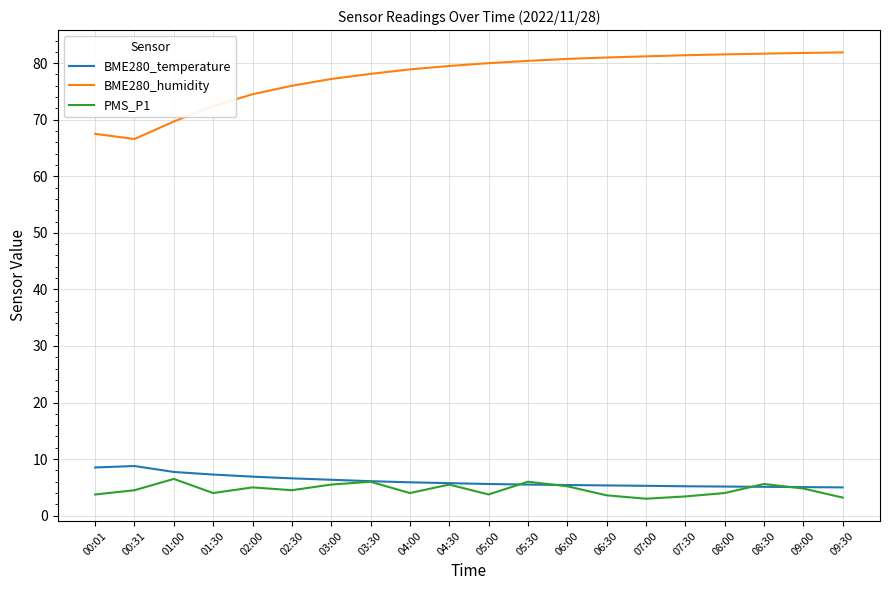

What is the difference between the BME280_humidity values at 03:30 and 07:00?

3.1